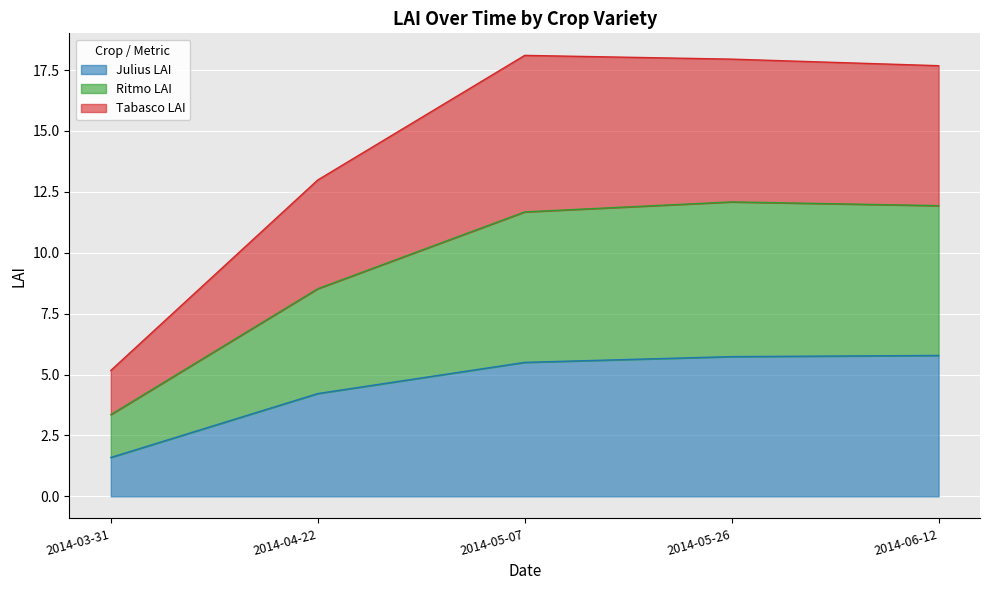

What is the total value across all series at 2014-05-26?

17.9